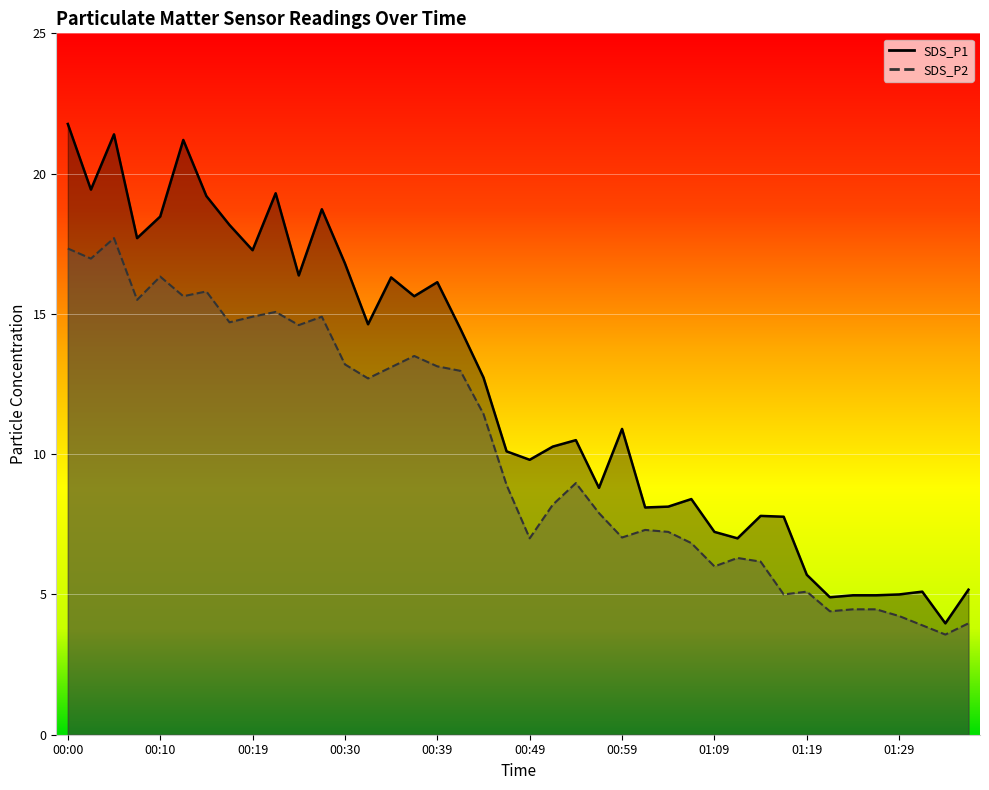

What is the average value of the SDS_P1 series?

12.3